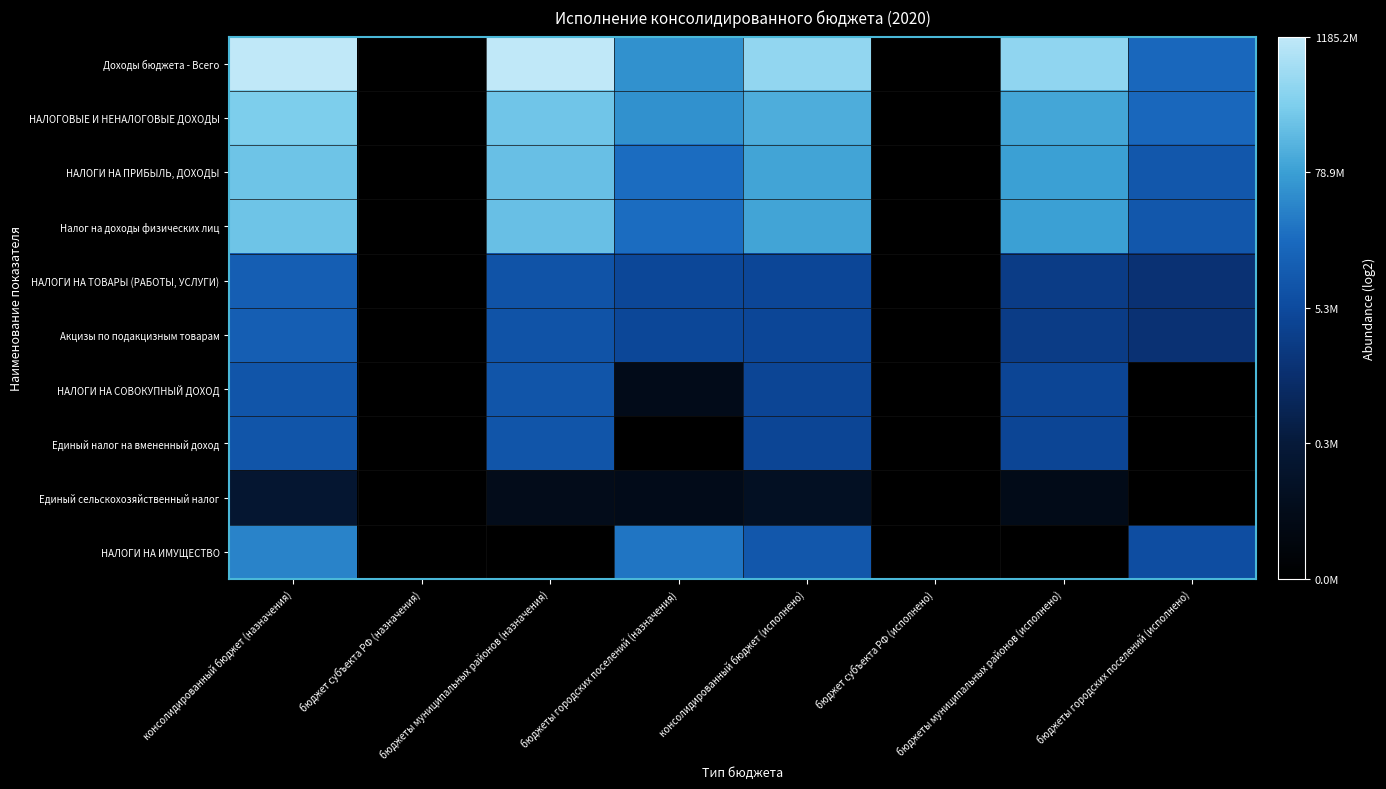

List the series in order of their peak value, lowest first.

Единый сельскохозяйственный налог, Единый налог на вмененный доход, НАЛОГИ НА СОВОКУПНЫЙ ДОХОД, НАЛОГИ НА ТОВАРЫ (РАБОТЫ, УСЛУГИ), Акцизы по подакцизным товарам, НАЛОГИ НА ИМУЩЕСТВО, НАЛОГИ НА ПРИБЫЛЬ, ДОХОДЫ, Налог на доходы физических лиц, НАЛОГОВЫЕ И НЕНАЛОГОВЫЕ ДОХОДЫ, Доходы бюджета - Всего